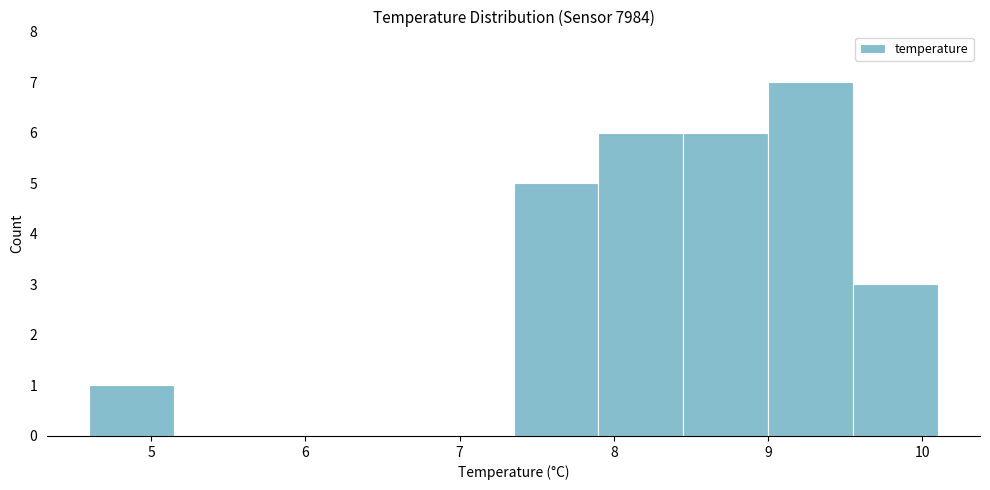

Which range on the x-axis has the tallest bar?

9.00 to 9.55